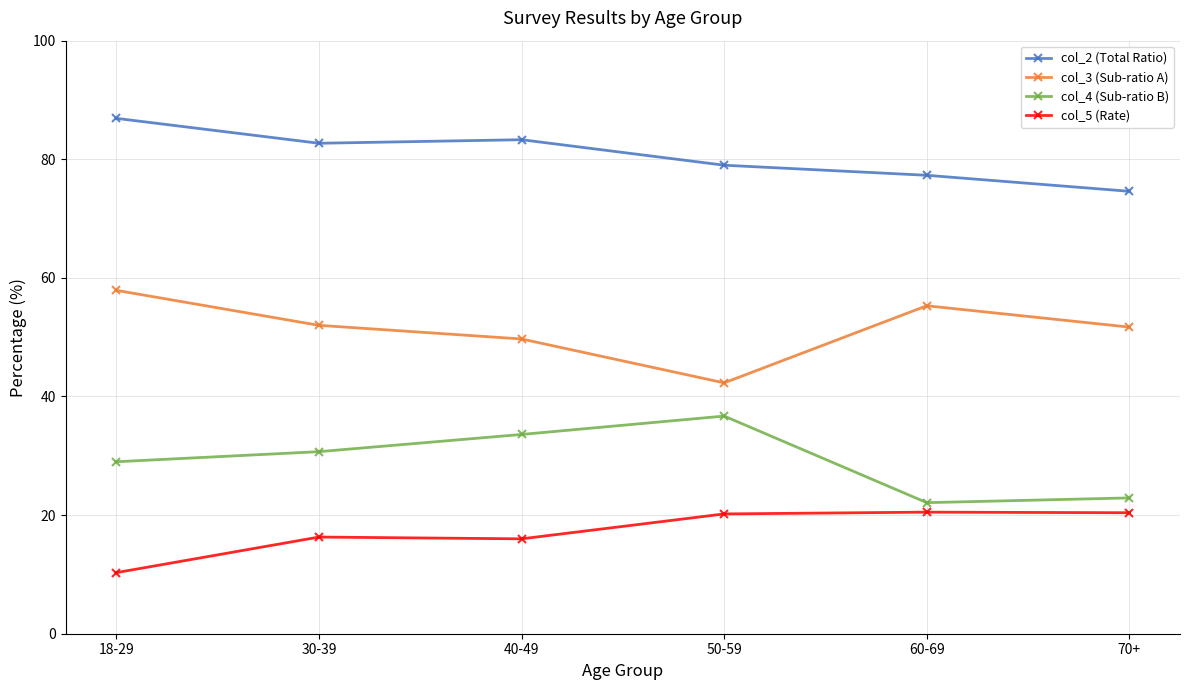

What is the label of the 3rd point from the left?

40-49